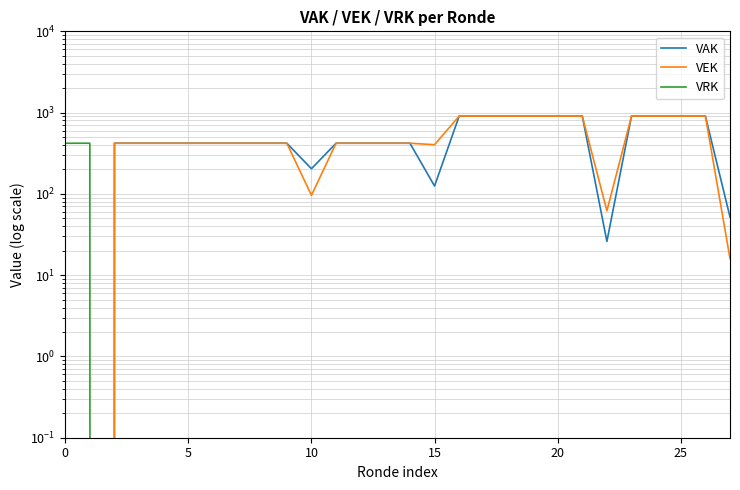

How many values in VAK are above zero?

26